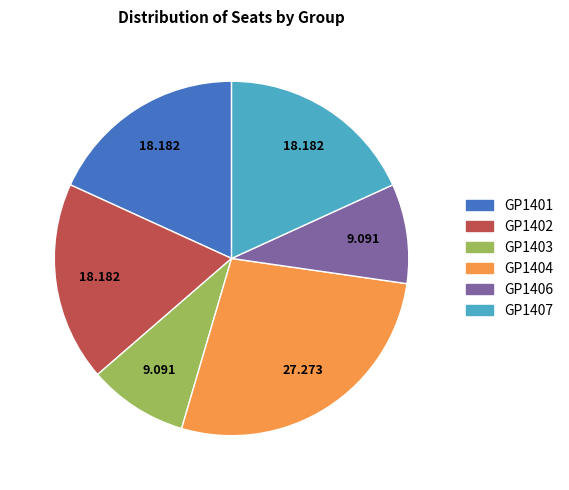

Do GP1402 and GP1403 together represent more than half of the pie?

No